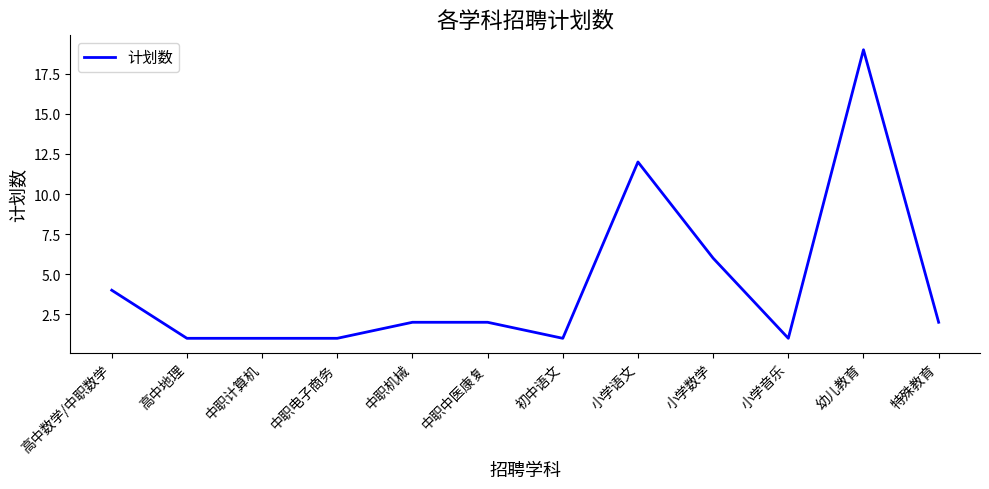

Reading left to right, what are all the values shown in this chart?

高中数学/中职数学=4	高中地理=1	中职计算机=1	中职电子商务=1	中职机械=2	中职中医康复=2	初中语文=1	小学语文=12	小学数学=6	小学音乐=1	幼儿教育=19	特殊教育=2